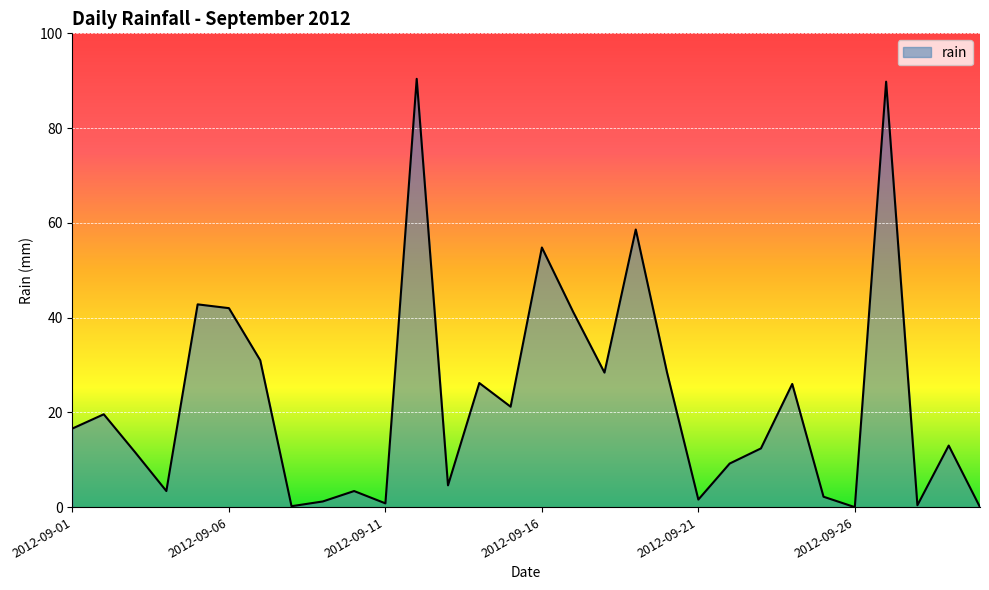

How many values are below 16?

15